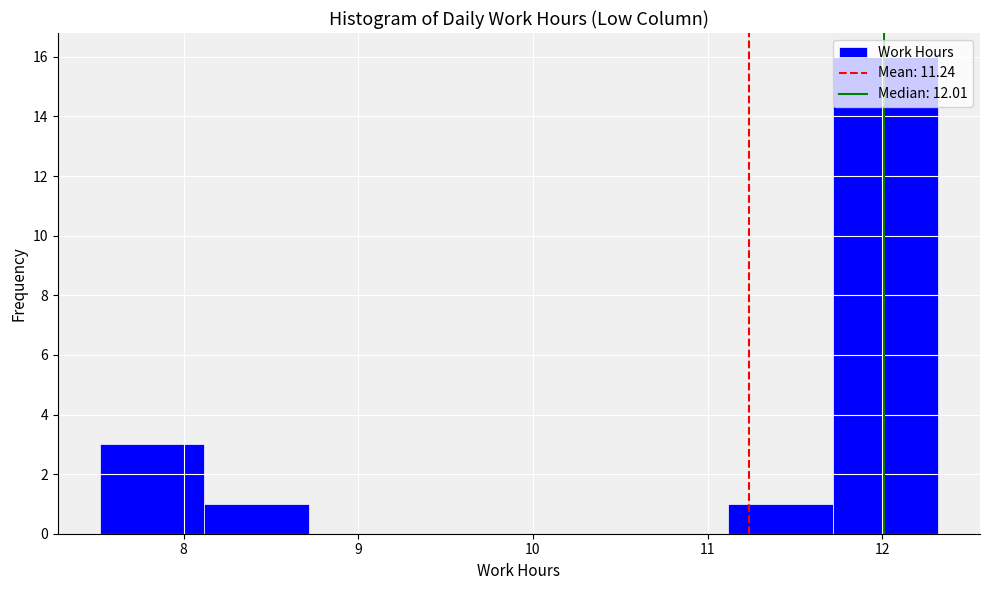

What is the height of the bar covering 11.72 to 12.32 on the x-axis? Neither the bar edges nor the heights are printed on the chart, so give them approximately, as read against the axes.

16